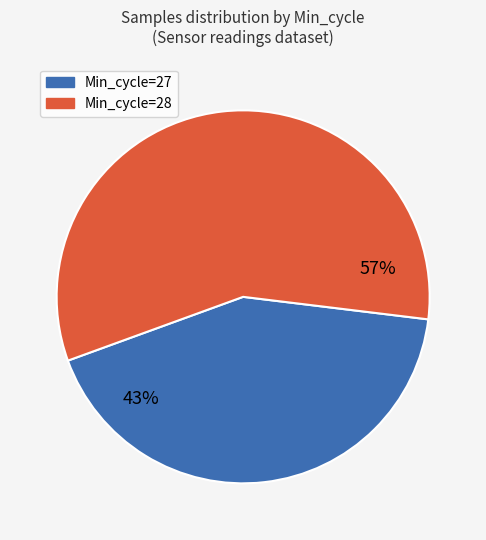

Is there a majority slice in this chart?

Yes